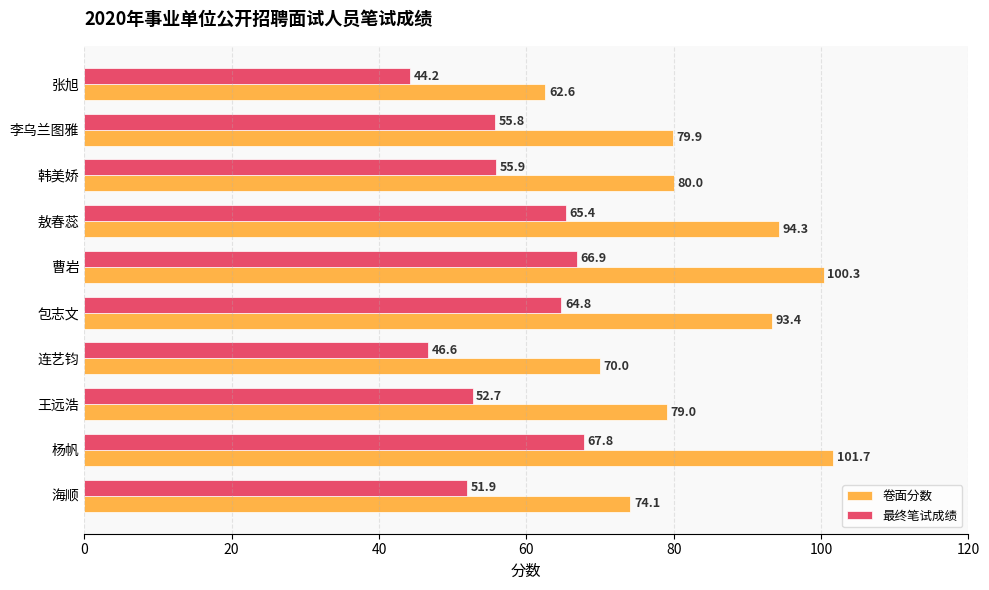

At which label is 最终笔试成绩 closest to 55?

李乌兰图雅